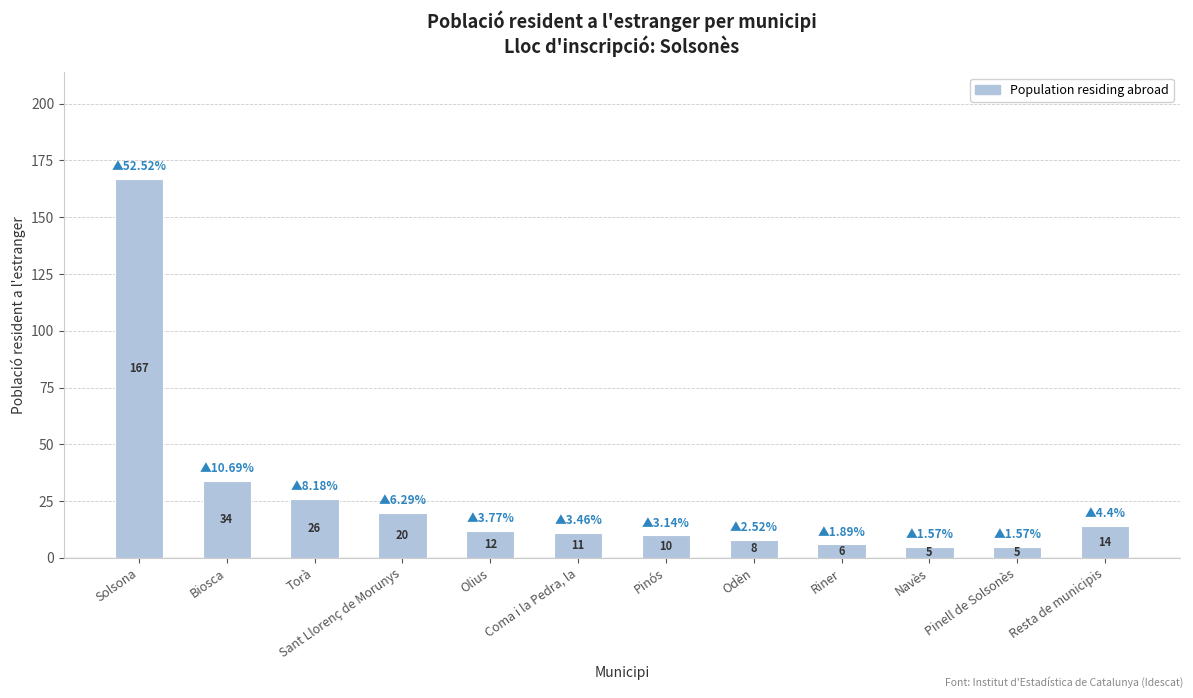

Does the chart contain any negative values?

No